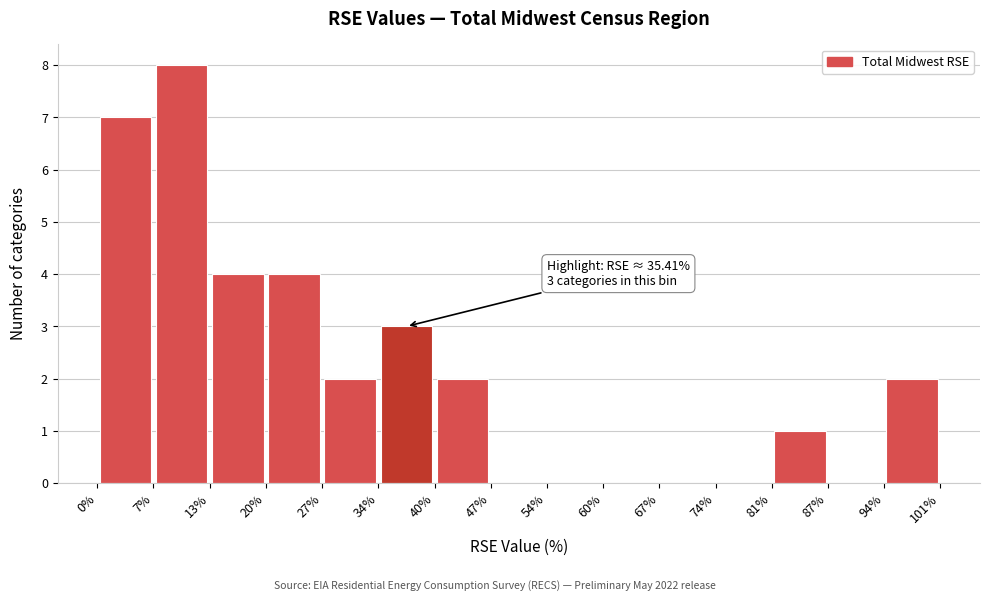

Over which range of the x-axis is the bar tallest?

7% to 13%